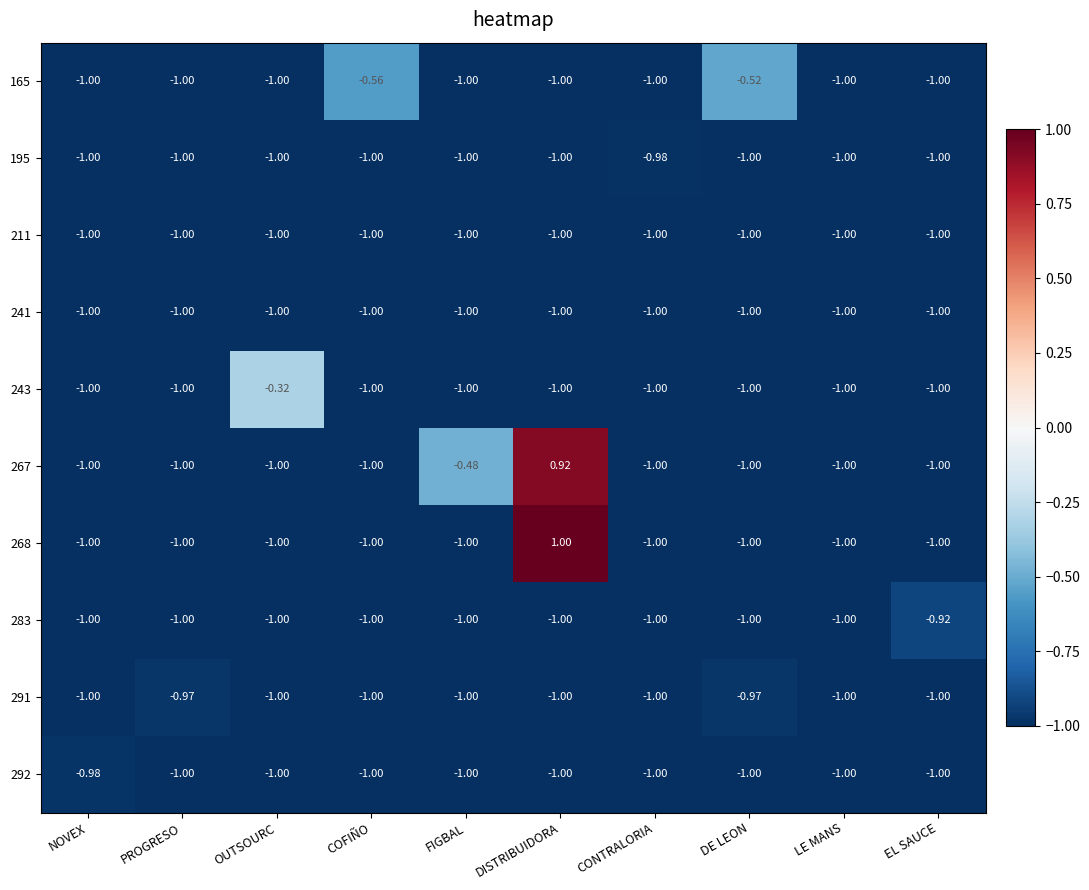

Where is 165 nearest to the value 0?

DE LEON